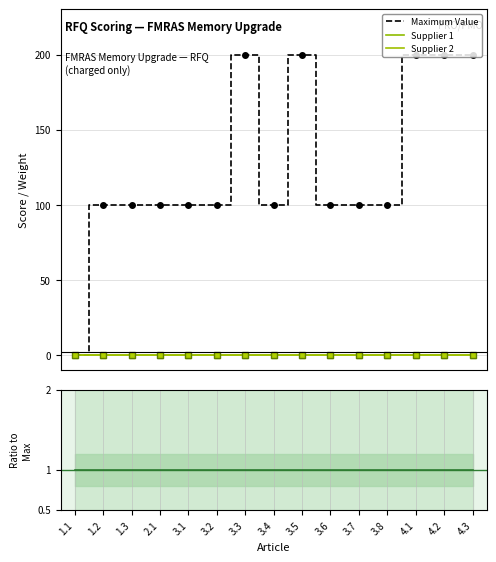

What is the average value of the Maximum Value series?

126.7